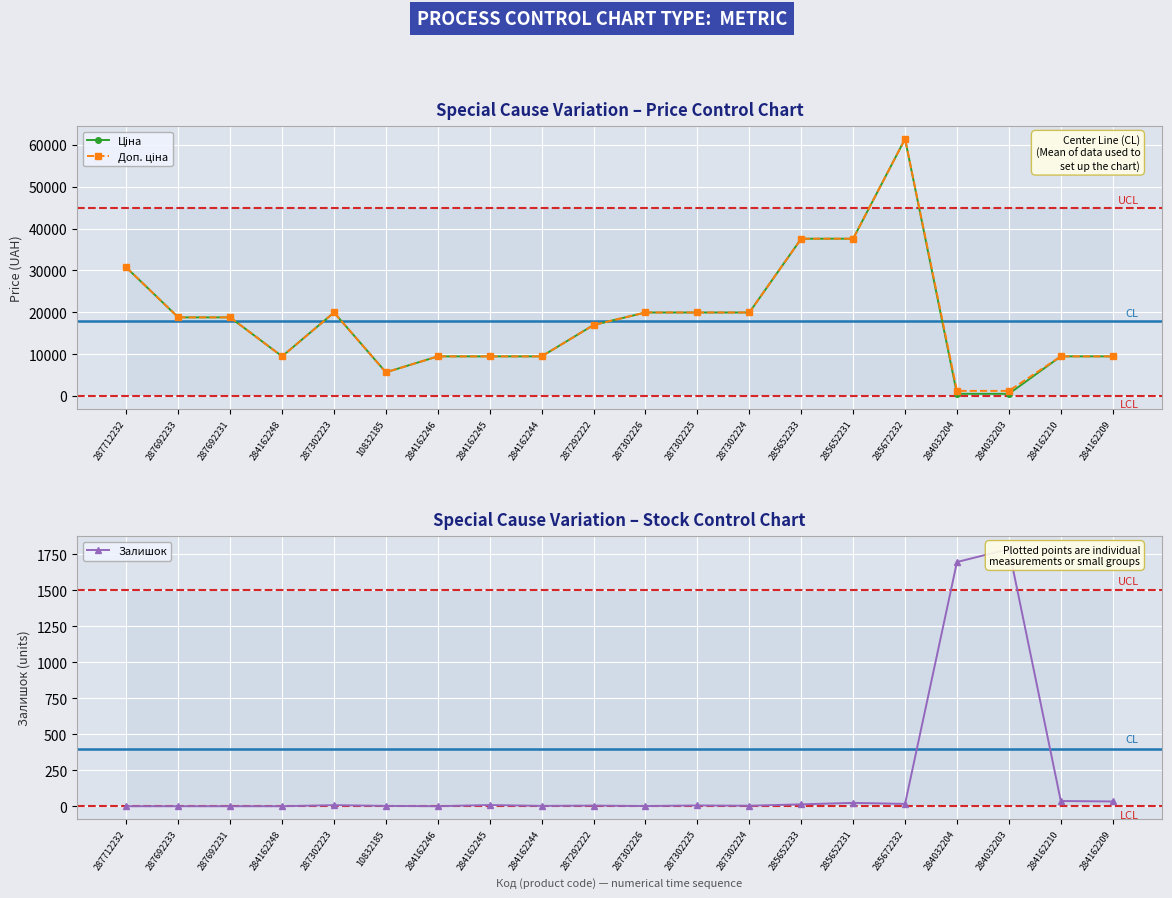

Which label corresponds to the smallest value in the chart?

287712232